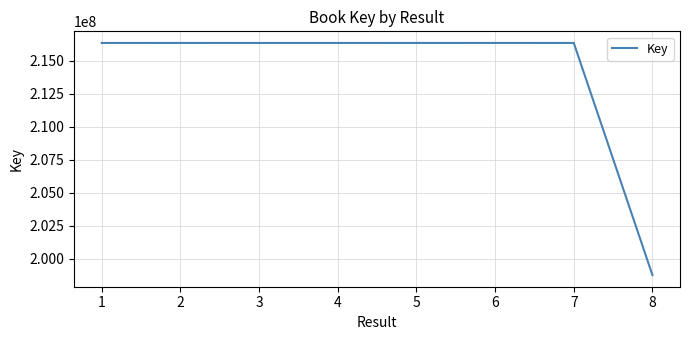

Which category has the lowest value across all series?

8